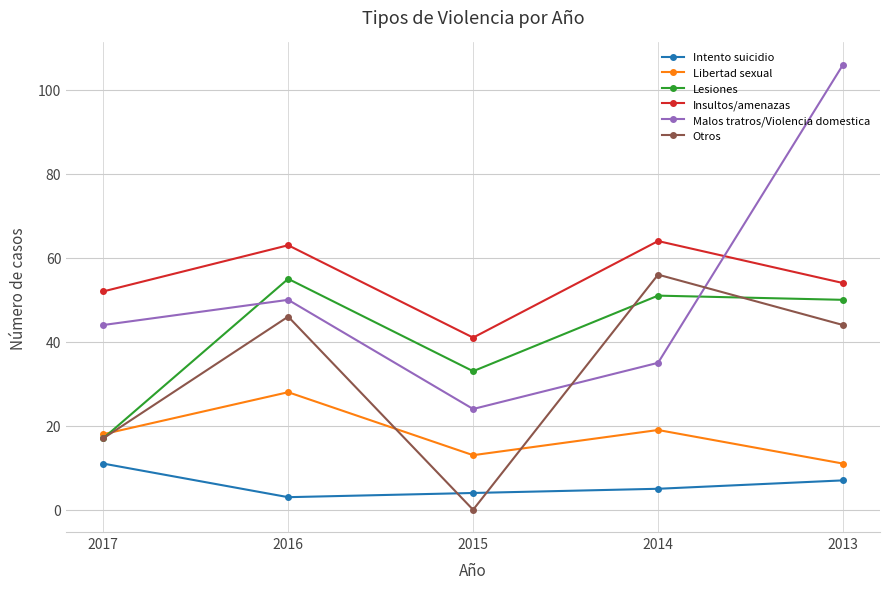

Count the number of categories in the chart.

5